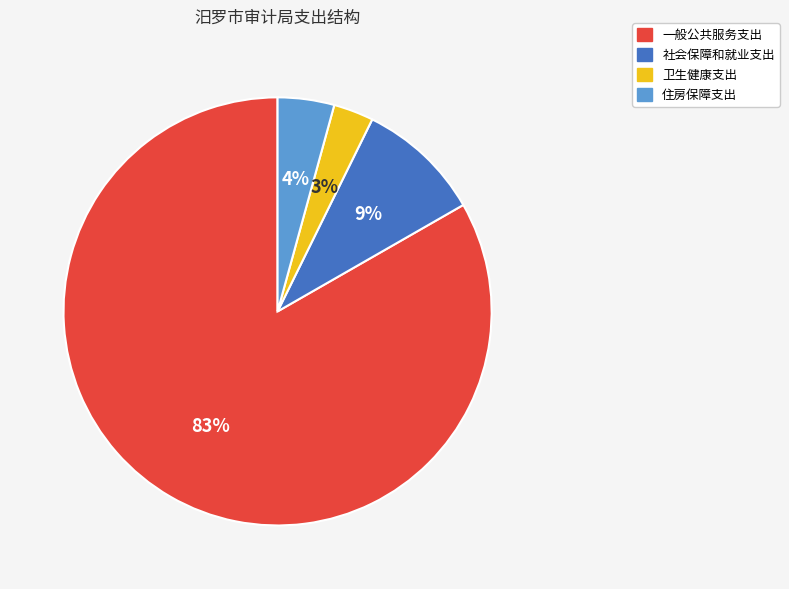

Which slice is the largest?

一般公共服务支出